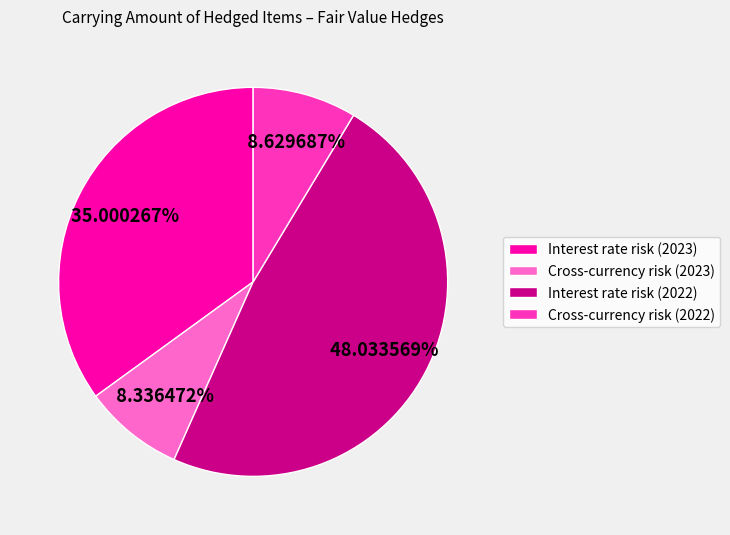

What is the ratio of the value at Interest rate risk (2022) to the value at Cross-currency risk (2023)?

5.8